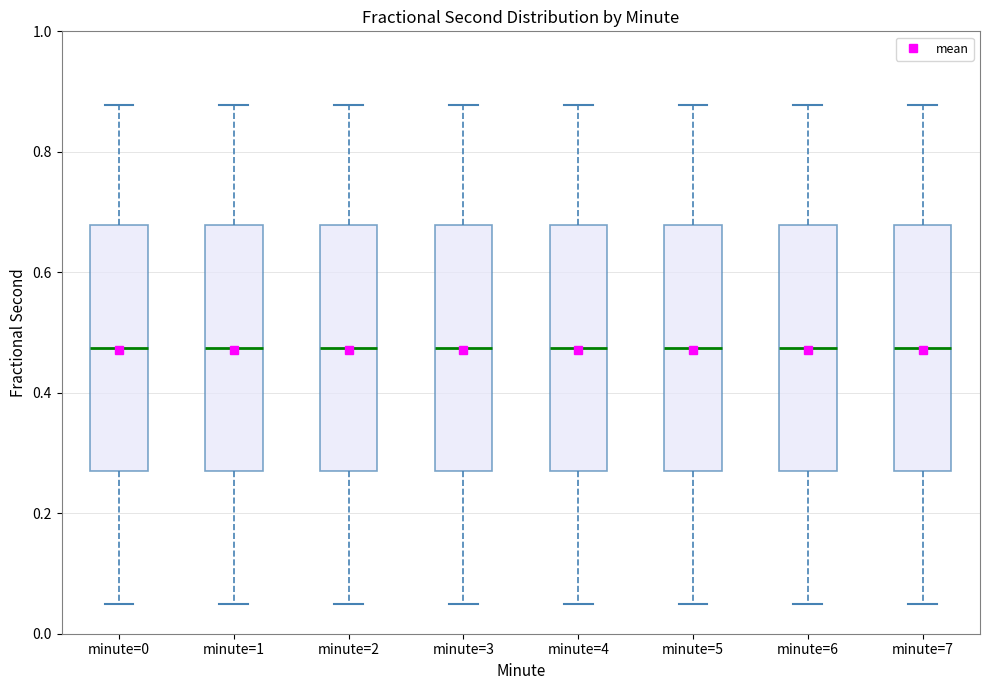

Reading left to right, read every box against the y-axis: the position of its median line, the range the box covers, and the ends of its whiskers. The values are not printed on the chart, so give them approximately, as read against the axis.

minute=0: median 0.48, box 0.28 to 0.68, whiskers 0.04 to 0.88
minute=1: median 0.48, box 0.28 to 0.68, whiskers 0.04 to 0.88
minute=2: median 0.48, box 0.28 to 0.68, whiskers 0.04 to 0.88
minute=3: median 0.48, box 0.28 to 0.68, whiskers 0.04 to 0.88
minute=4: median 0.48, box 0.28 to 0.68, whiskers 0.04 to 0.88
minute=5: median 0.48, box 0.28 to 0.68, whiskers 0.04 to 0.88
minute=6: median 0.48, box 0.28 to 0.68, whiskers 0.04 to 0.88
minute=7: median 0.48, box 0.28 to 0.68, whiskers 0.04 to 0.88